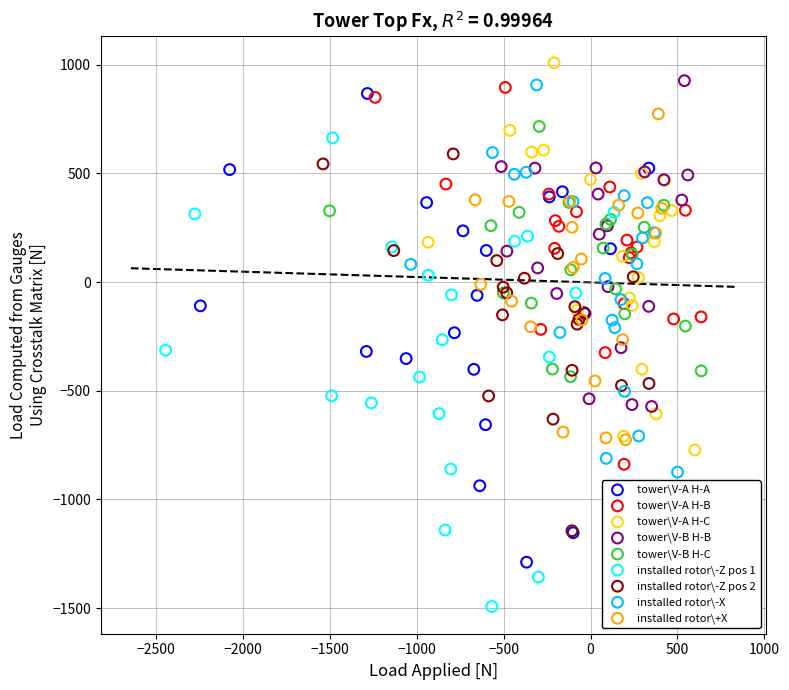

Which series contains the highest Y value?

tower\V-A H-C